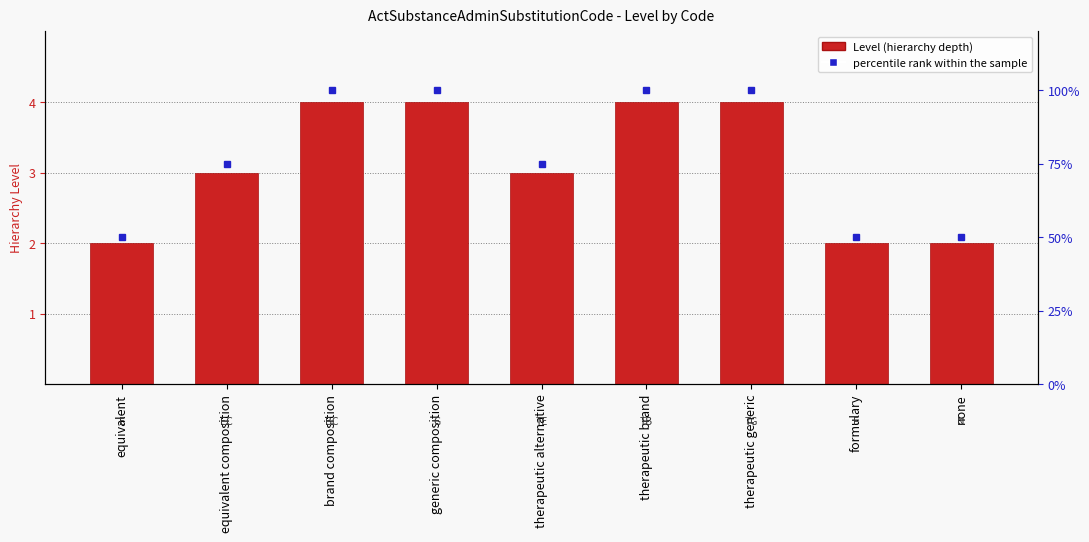

How many data points in percentile rank within the sample are less than 75?

3